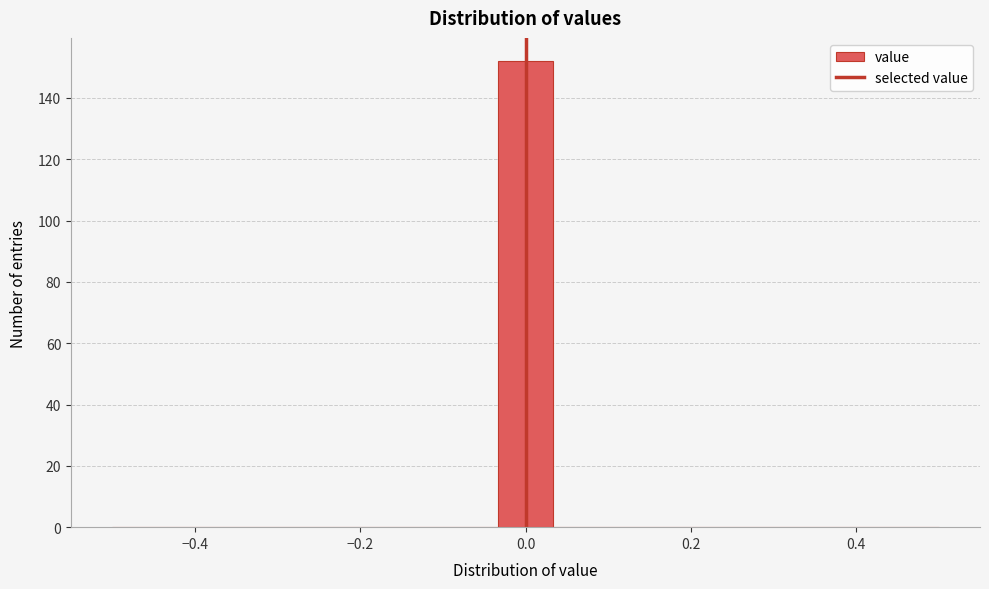

Read against the x-axis, roughly where is the centre of the tallest bar?

0.00